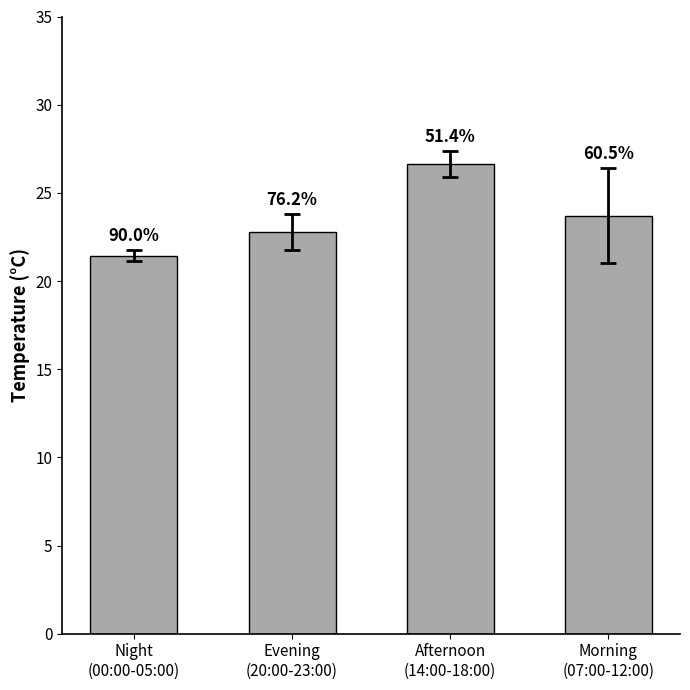

How many values are between 22 and 26?

2